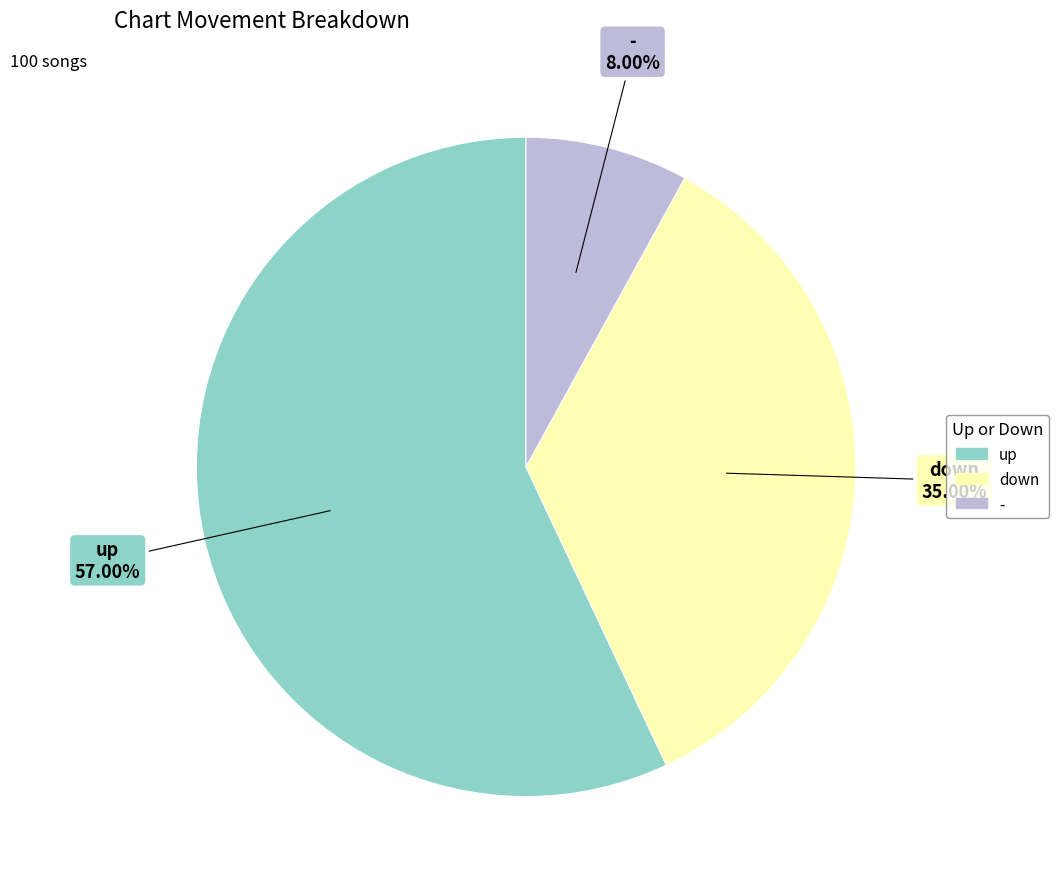

True or false: down accounts for 35% of the total.

True